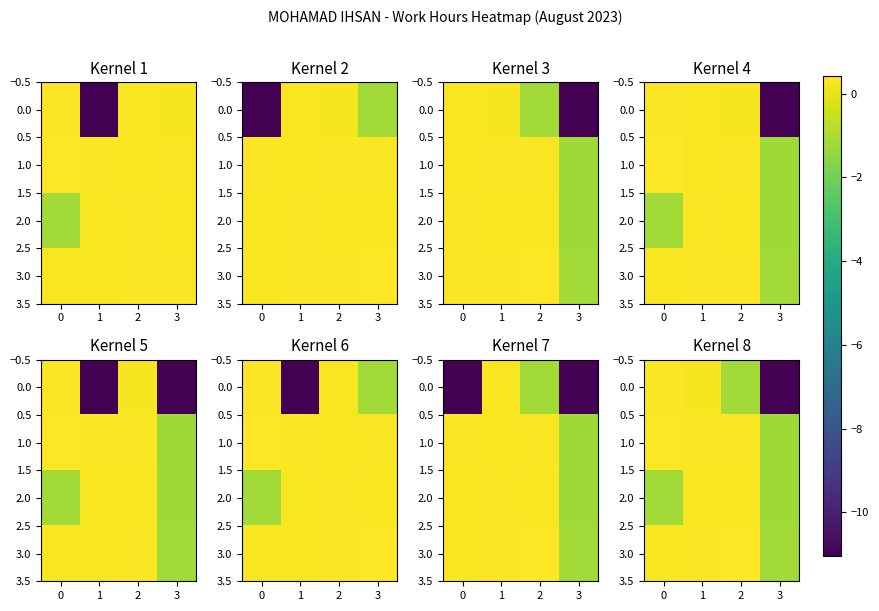

At how many categories does at least one series exceed -5?

4